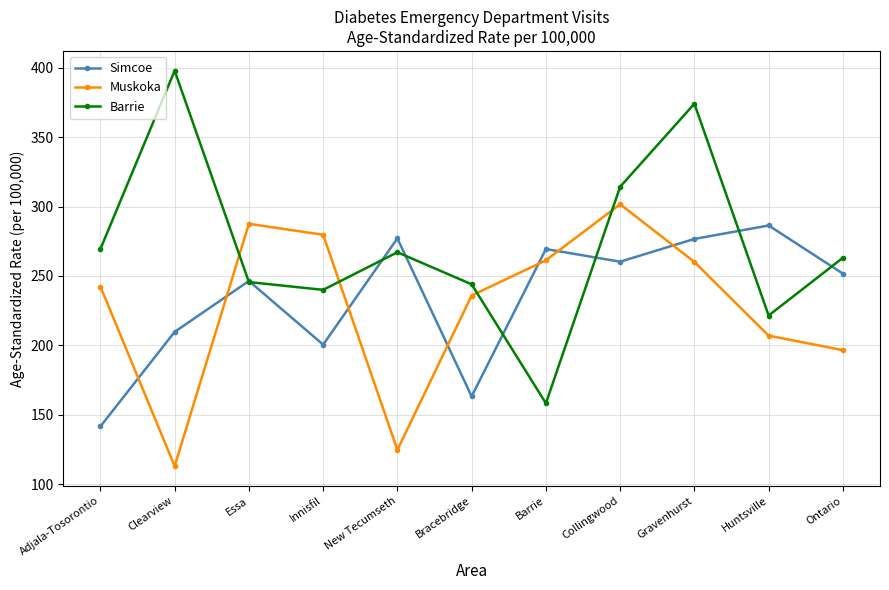

Which series changed the most between Clearview and Innisfil?

Muskoka